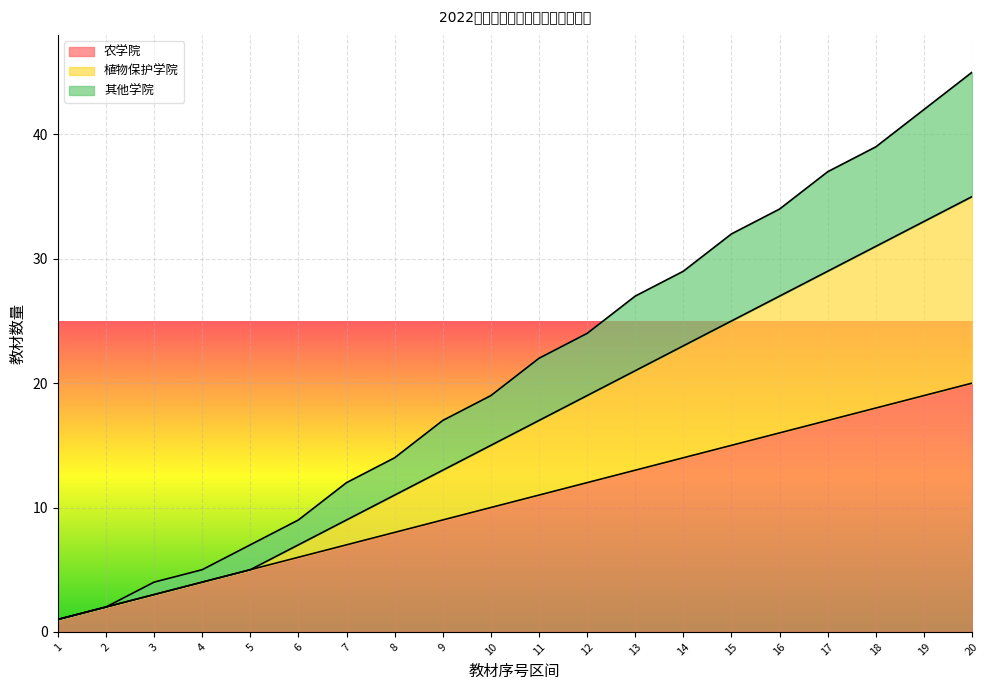

What is the greatest value displayed?

45